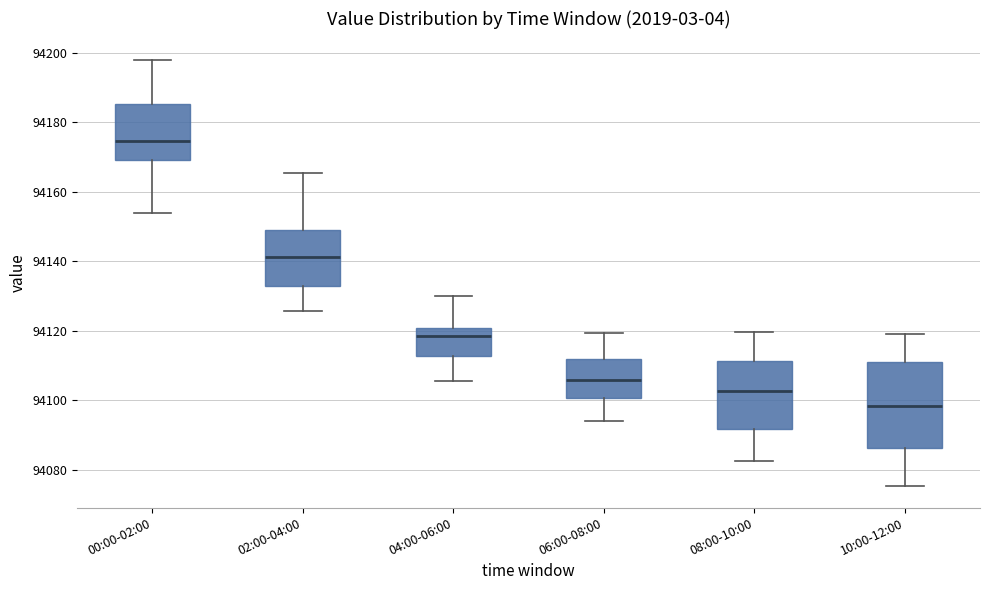

Reading left to right, read every box against the y-axis: the position of its median line, the range the box covers, and the ends of its whiskers. The values are not printed on the chart, so give them approximately, as read against the axis.

00:00-02:00: median 94174, box 94170 to 94186, whiskers 94154 to 94198
02:00-04:00: median 94142, box 94132 to 94148, whiskers 94126 to 94166
04:00-06:00: median 94118, box 94112 to 94120, whiskers 94106 to 94130
06:00-08:00: median 94106, box 94100 to 94112, whiskers 94094 to 94120
08:00-10:00: median 94102, box 94092 to 94112, whiskers 94082 to 94120
10:00-12:00: median 94098, box 94086 to 94110, whiskers 94076 to 94120